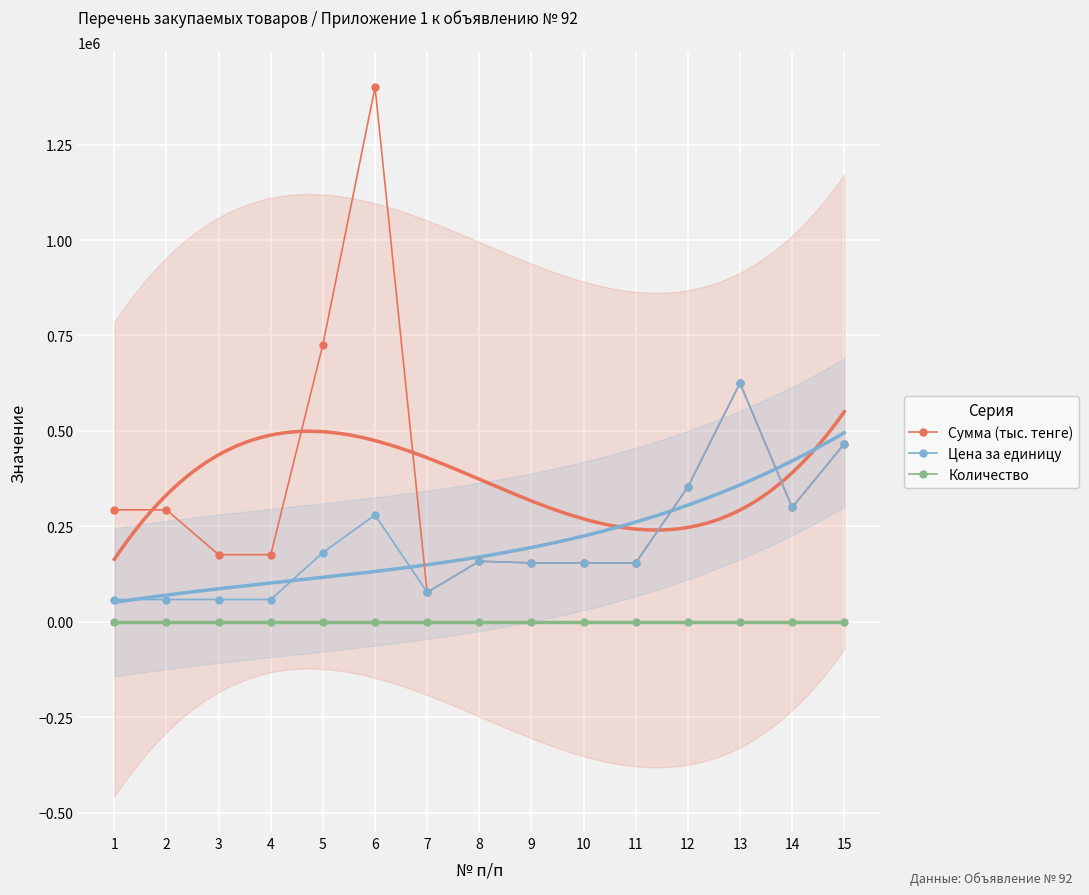

What is the value of the Сумма (тыс. тенге) point at the 2nd from the left?

293500.0